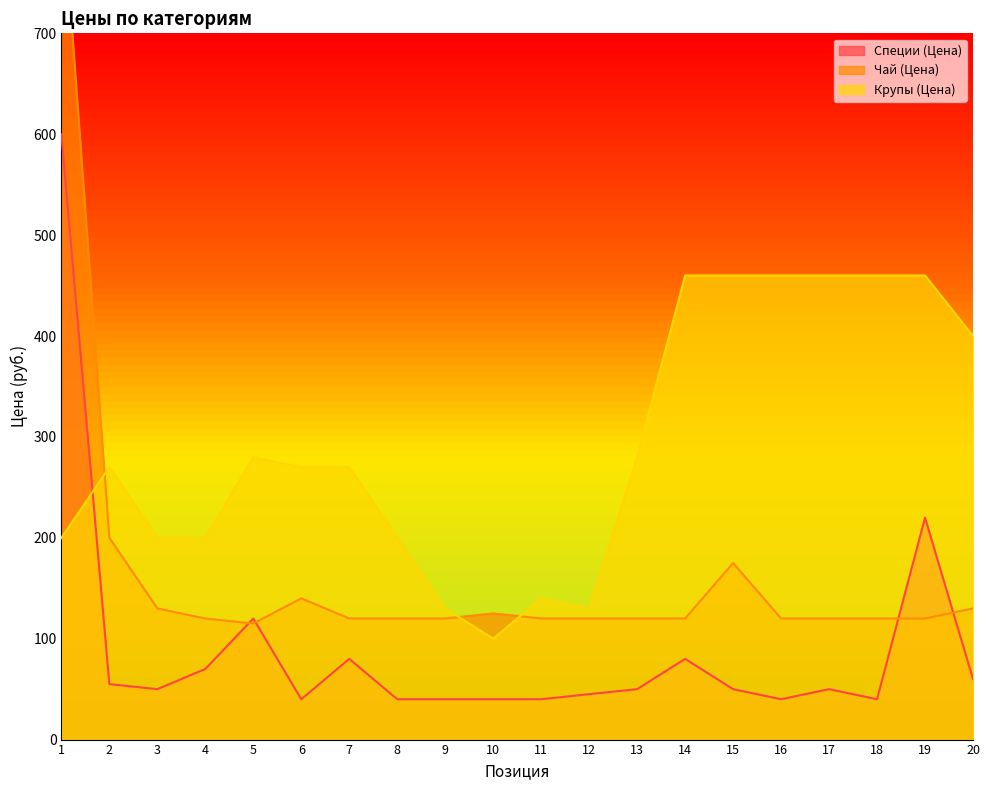

How many data points in Специи (Цена) are above 50?

8